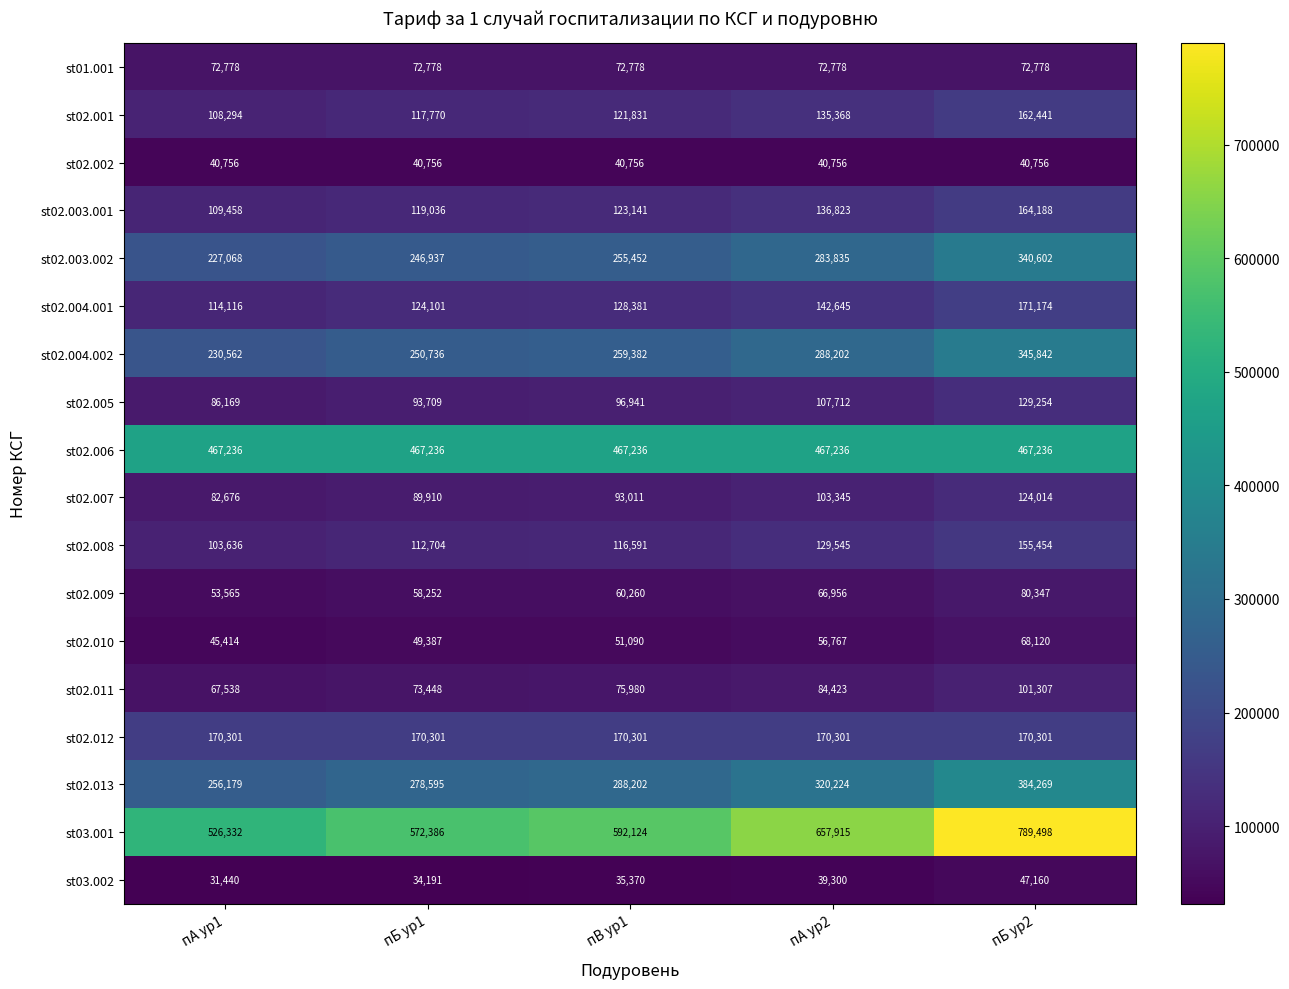

What is the sum of the st01.001 values at пА ур2 and пА ур1?

145556